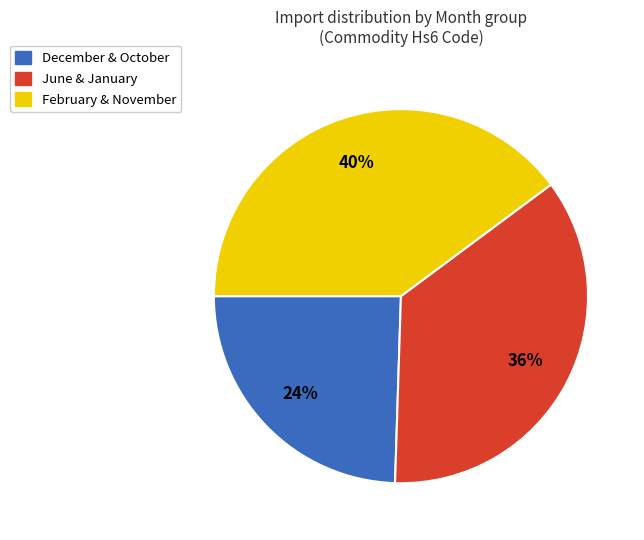

Count the number of slices in the pie.

3